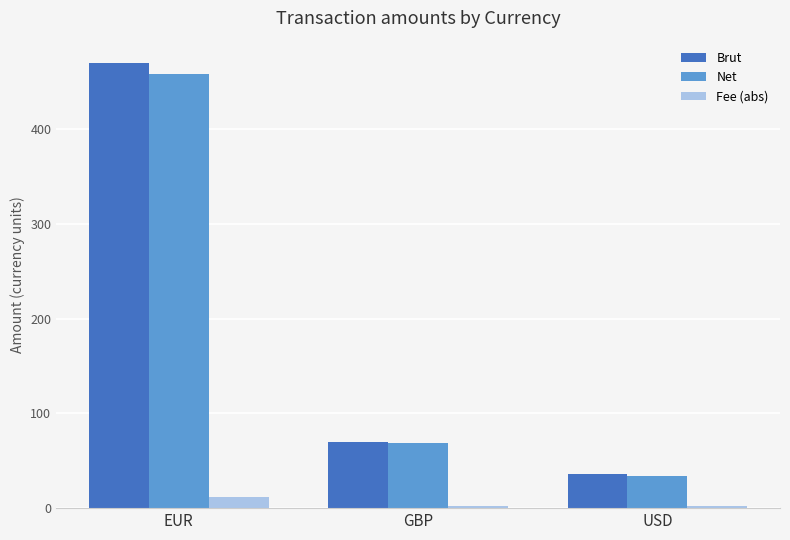

Which series has the largest range (max minus min)?

Brut